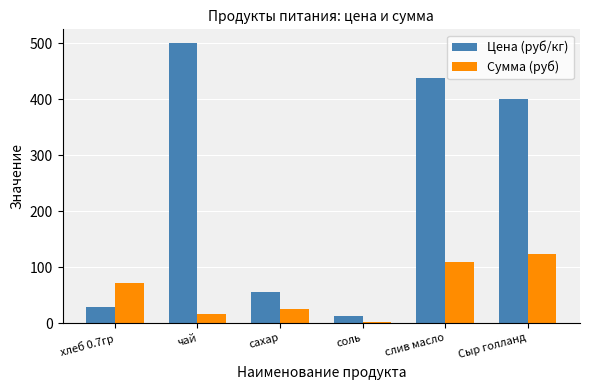

What is the maximum value shown in the chart?

500.0